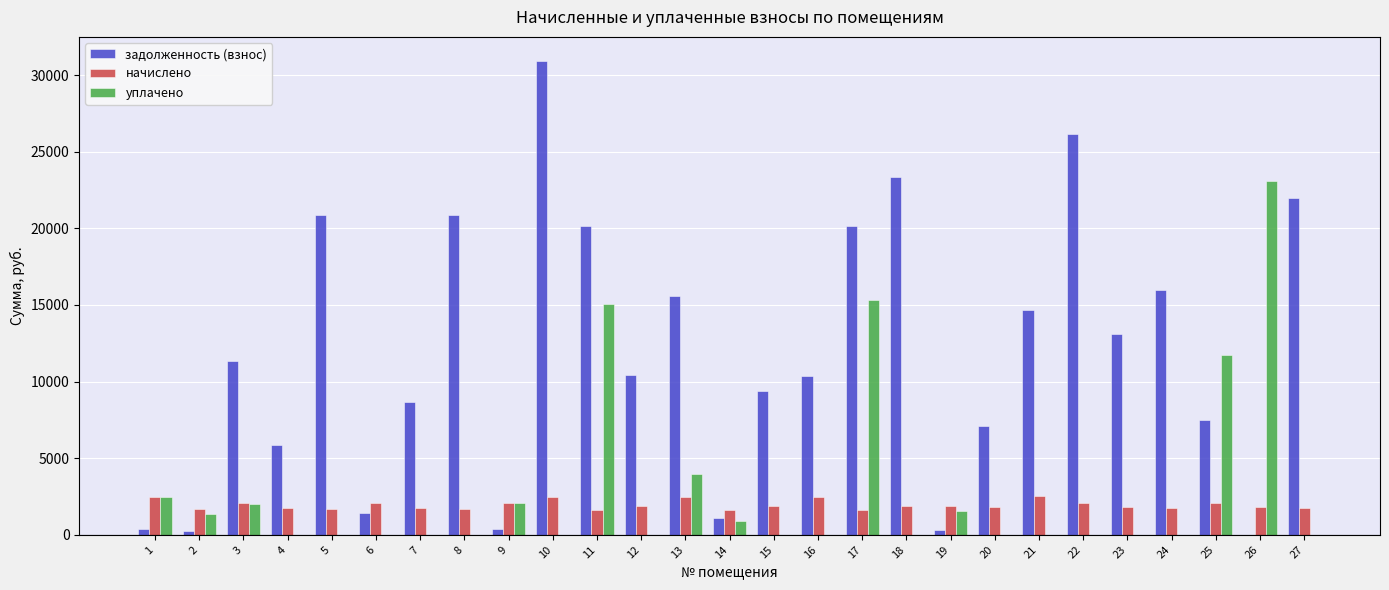

What is the average value of the задолженность (взнос) series?

11785.7